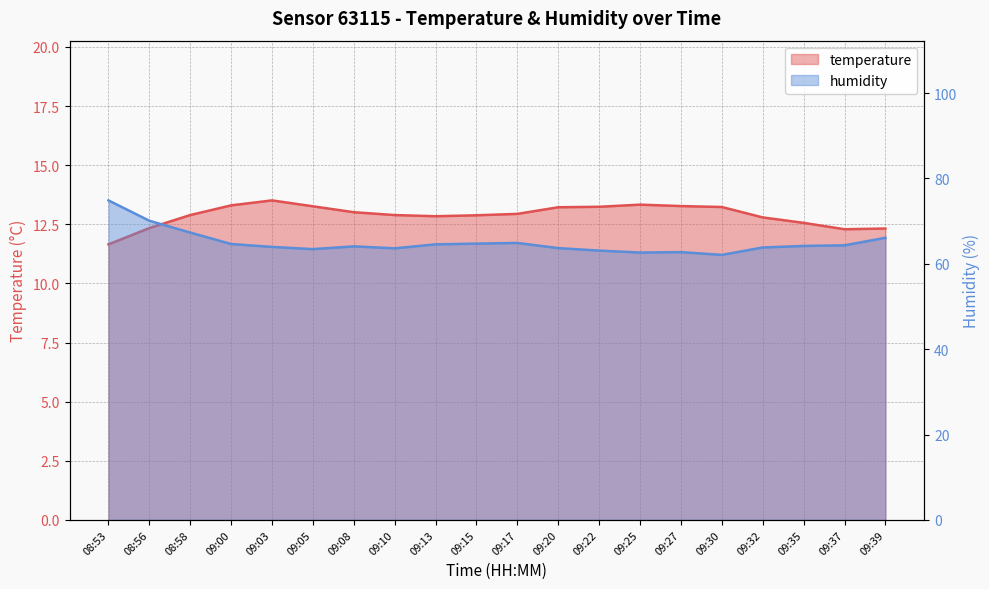

True or false: humidity and temperature cross at least once.

False